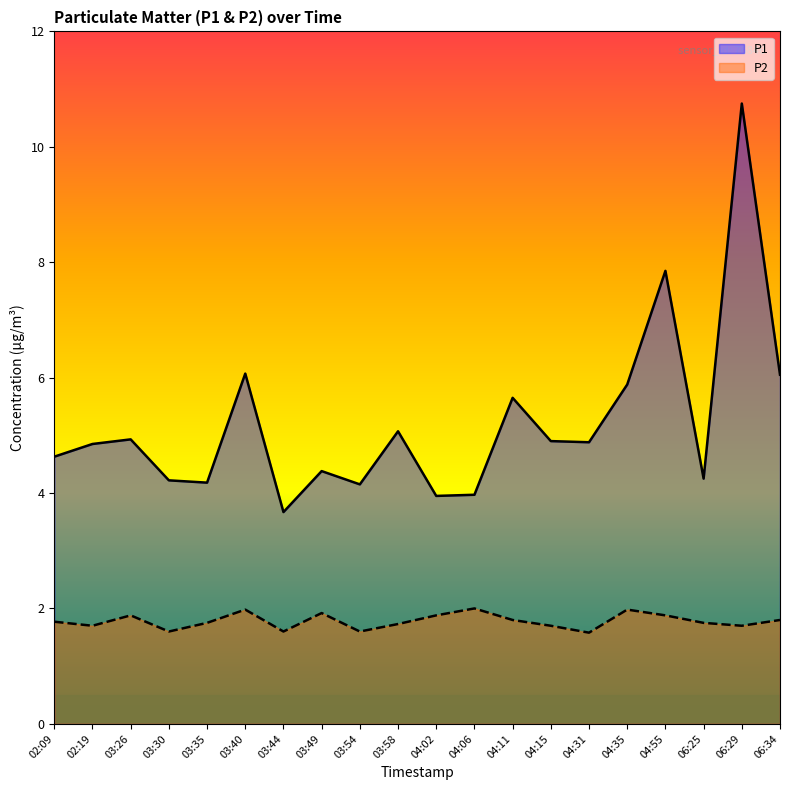

At which label does P1 first exceed 4?

02:09